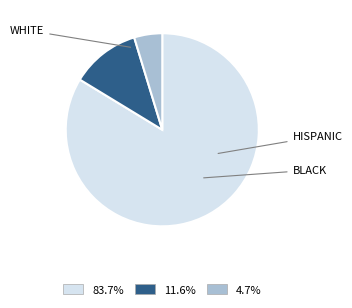

Is there a majority slice in this chart?

Yes